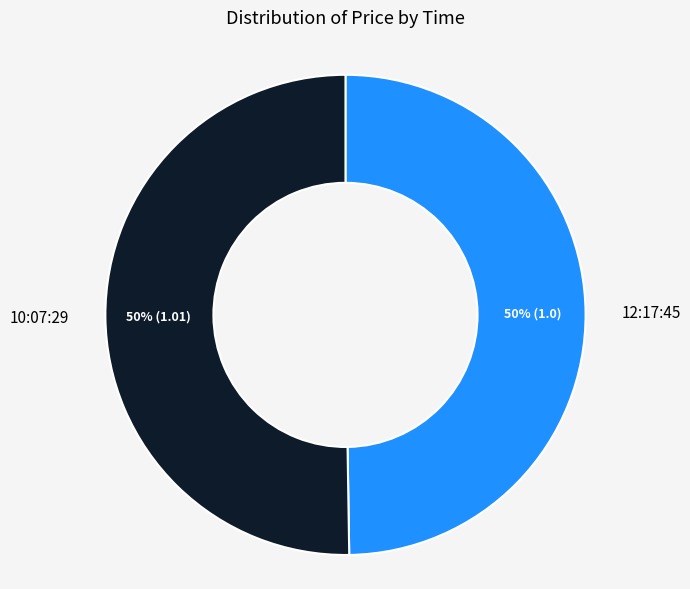

To the nearest percent, what is the combined percentage of 12:17:45 and 10:07:29?

100%